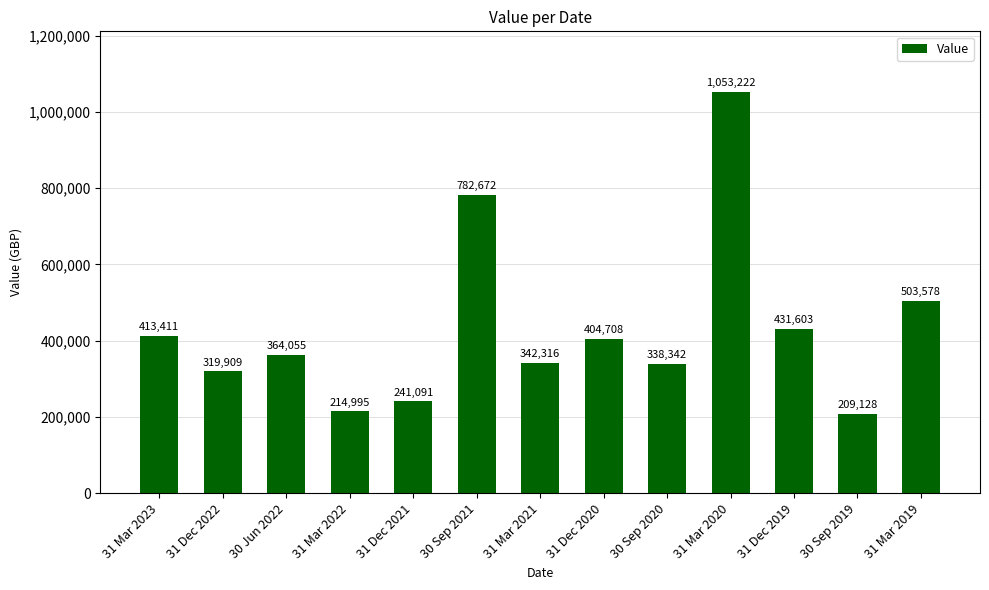

What is the value of the 1st bar from the left?

413411.0